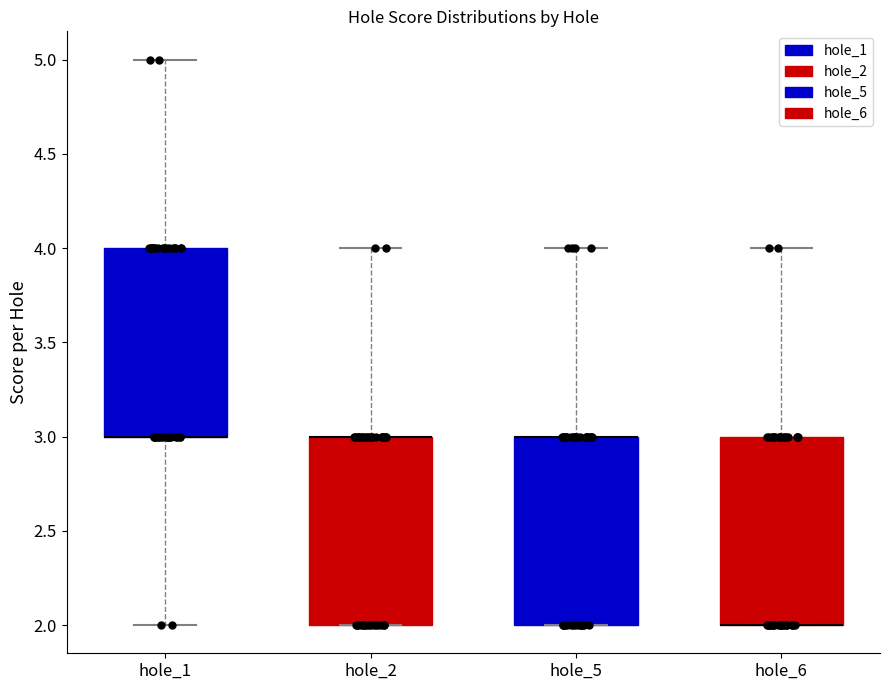

Reading left to right, transcribe this box plot: for each box, give where its median line is, the range the box spans, and where its two whiskers end, as read against the y-axis. The values are not printed on the chart, so give them approximately, as read against the axis.

hole_1: median 3 (drawn on the box's lower edge), box 3 to 4, whiskers 2 to 5
hole_2: median 3 (drawn on the box's upper edge), box 2 to 3, whiskers 2 to 4
hole_5: median 3 (drawn on the box's upper edge), box 2 to 3, whiskers 2 to 4
hole_6: median 2 (drawn on the box's lower edge), box 2 to 3, whiskers 2 to 4